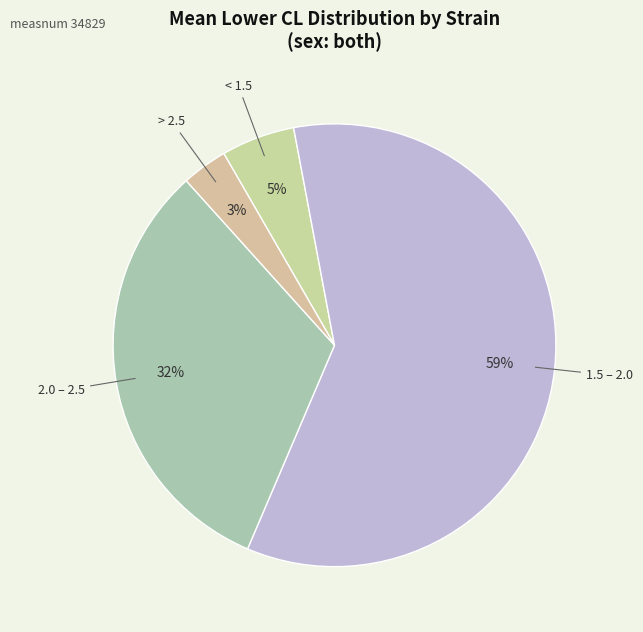

To the nearest percent, what portion does < 1.5 represent?

5%